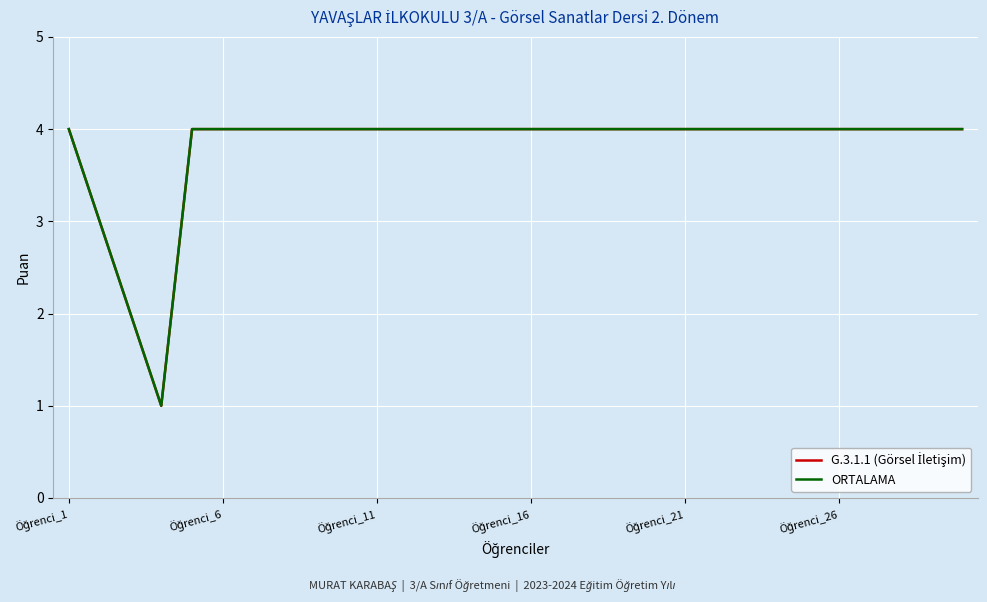

Does the chart display data point markers on the line(s)?

No